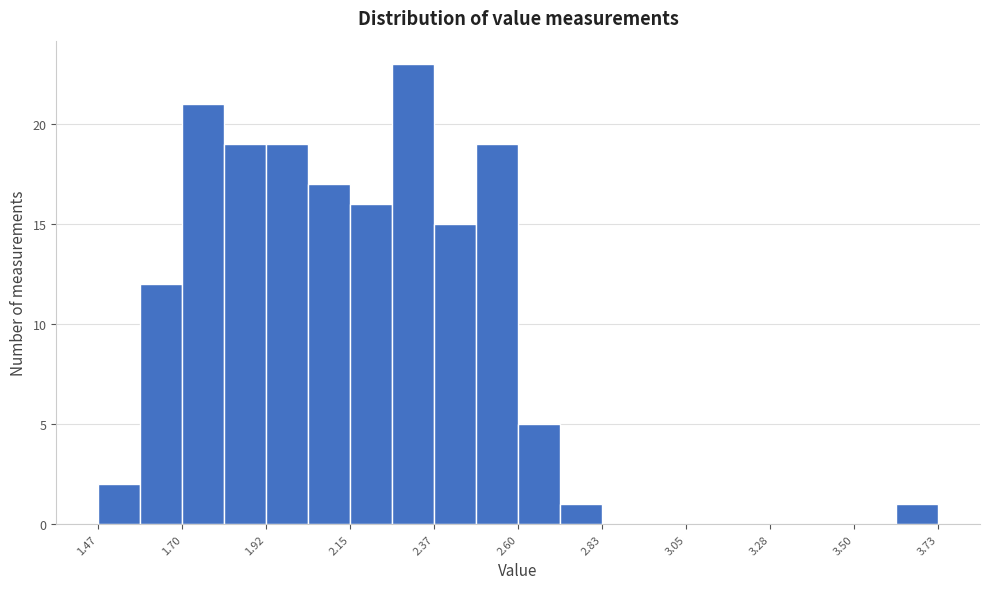

Read against the x-axis, roughly where is the centre of the tallest bar?

2.30